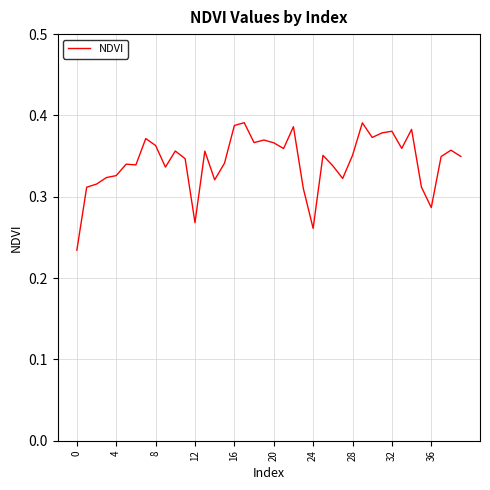

How many lines are shown in the chart?

1